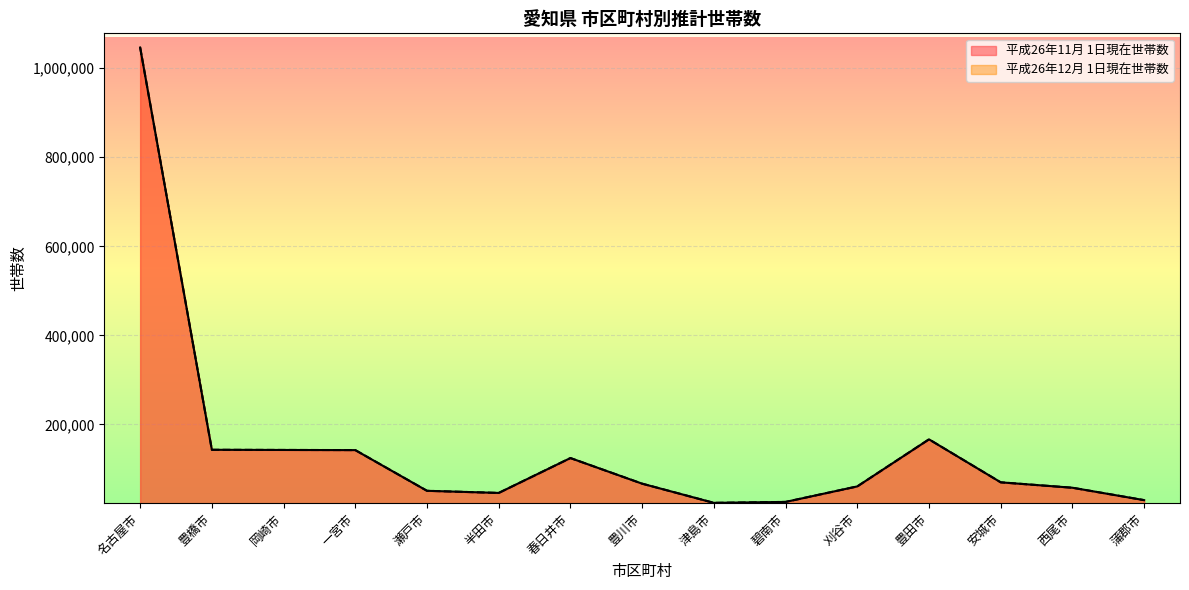

What is the value of the 平成26年12月 1日現在世帯数 point at the 4th from the left?

142327